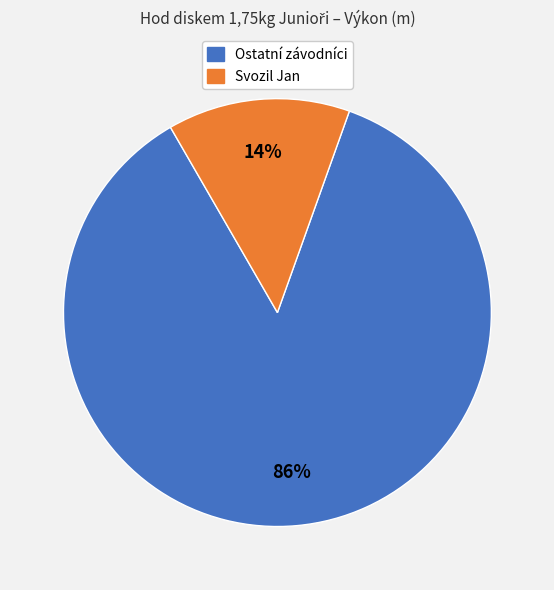

Is it true that Svozil Jan is 14% of the pie?

True